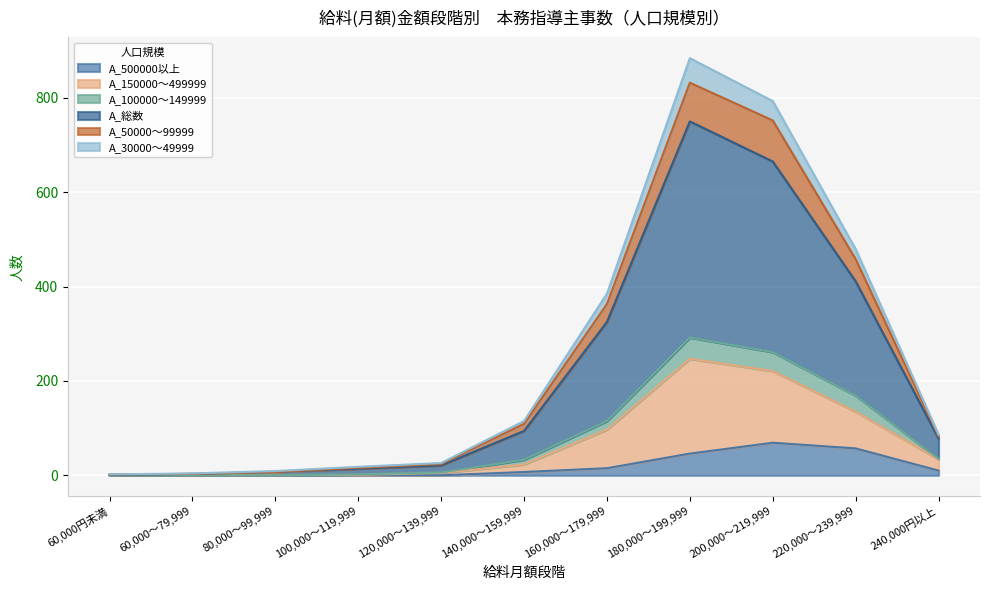

The value of A_500000以上 at 60,000円未満 is 0. True or false?

True